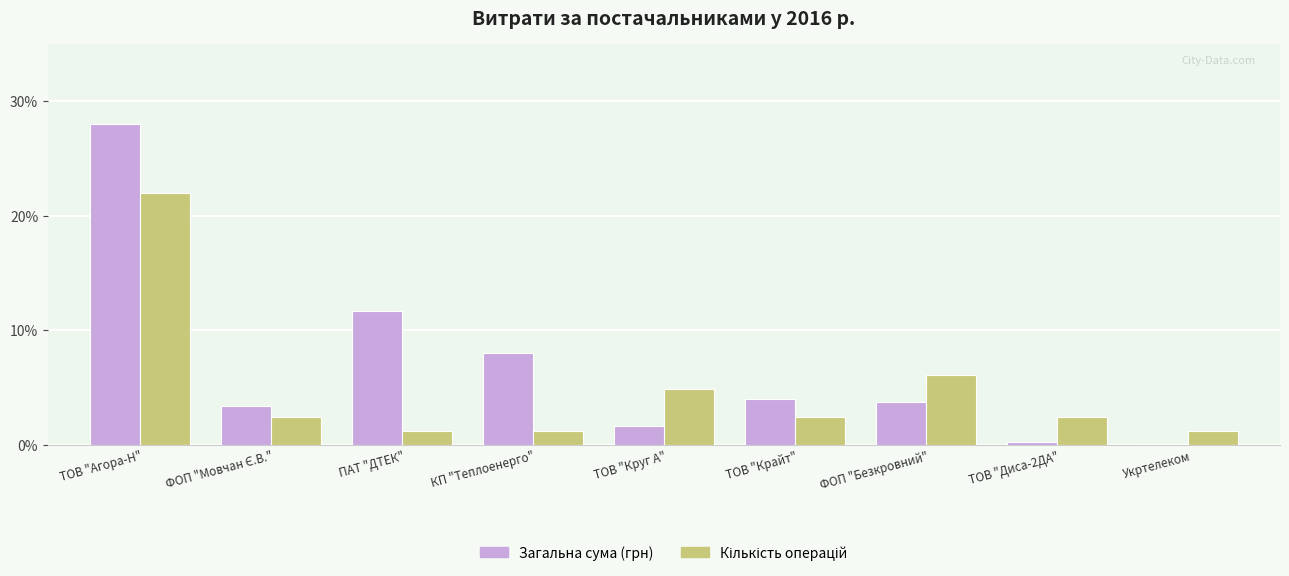

Which category has the highest value across all series?

ТОВ "Агора-Н"